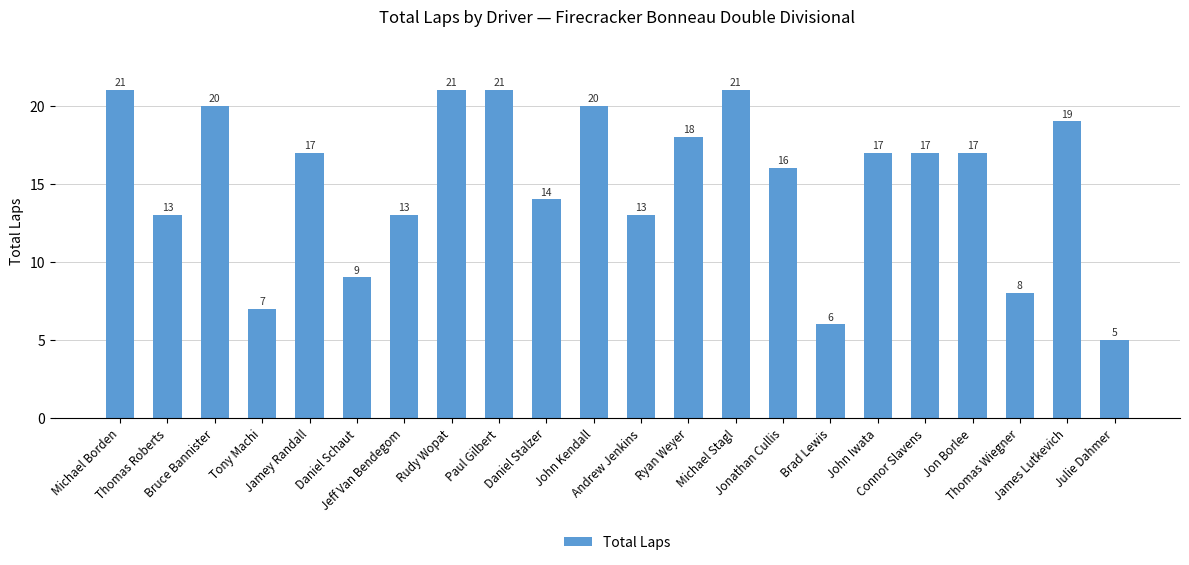

What is the greatest value displayed?

21